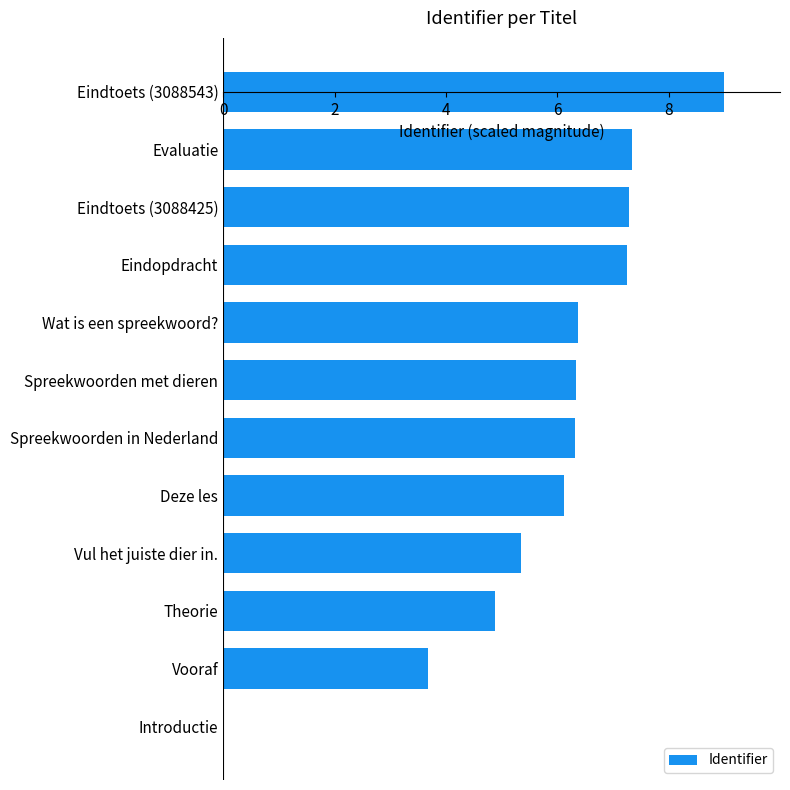

Is it true that the value at Eindtoets (3088543) is 9.0?

True